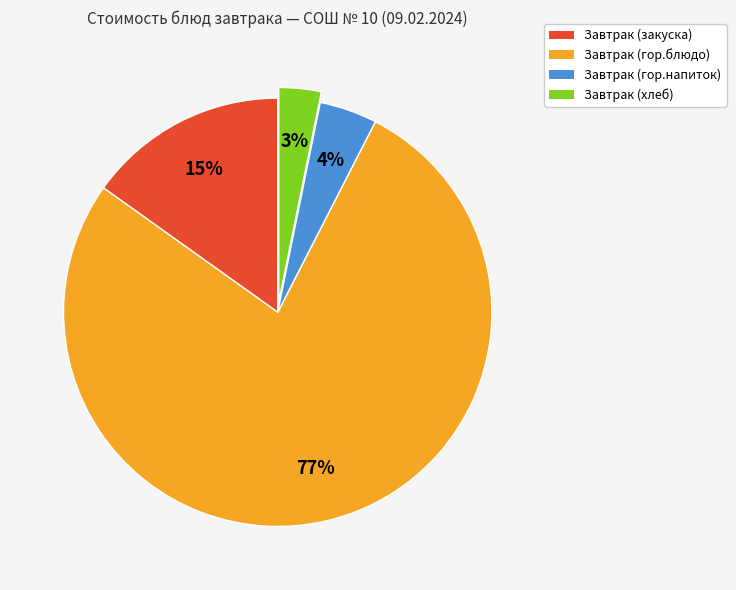

How many slices are in this pie chart?

4